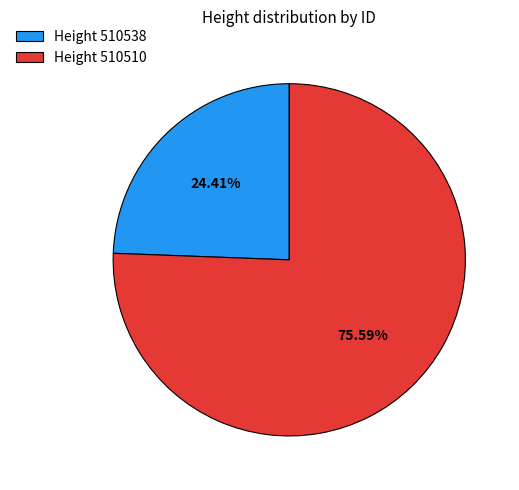

Is the sum of Height 510538 and Height 510510 greater than half?

Yes